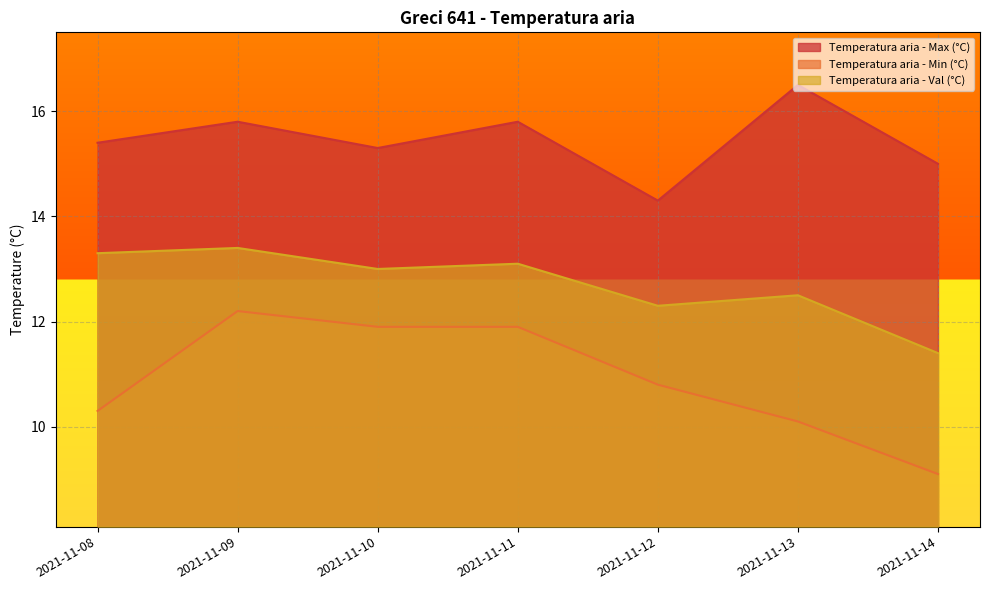

At how many categories does at least one series exceed 12?

7